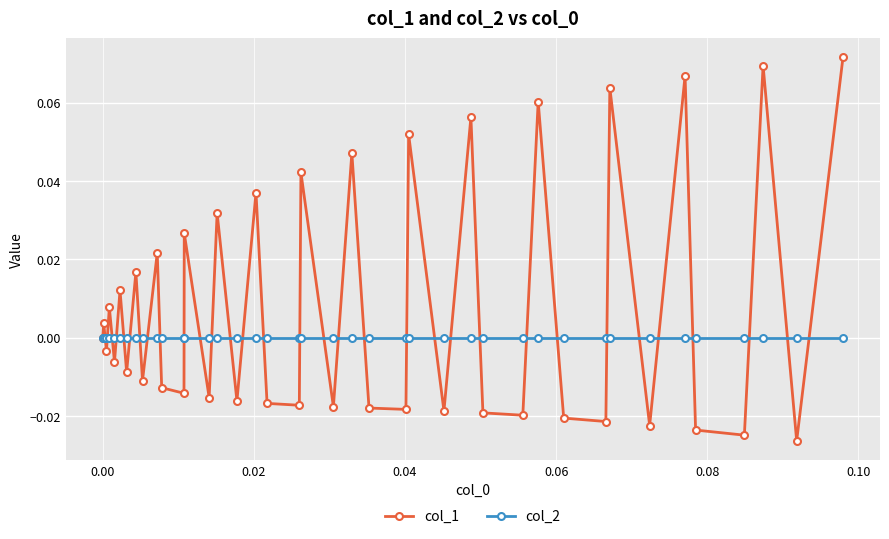

Which series has the largest total across all categories?

col_1